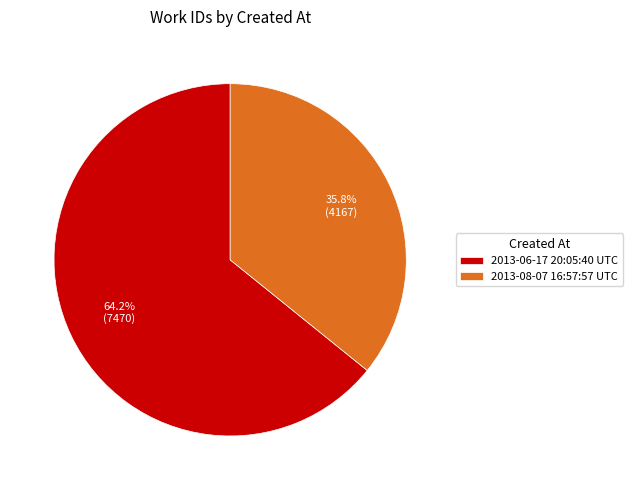

The 2013-08-07 16:57:57 UTC slice represents 49% of the pie. True or false?

False